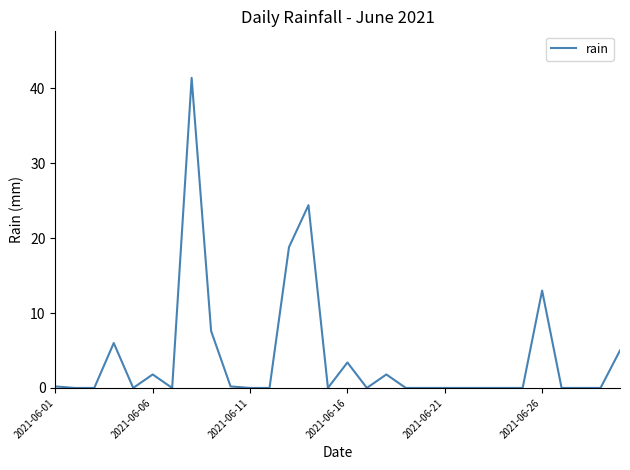

What is the difference between the maximum and minimum values?

41.4